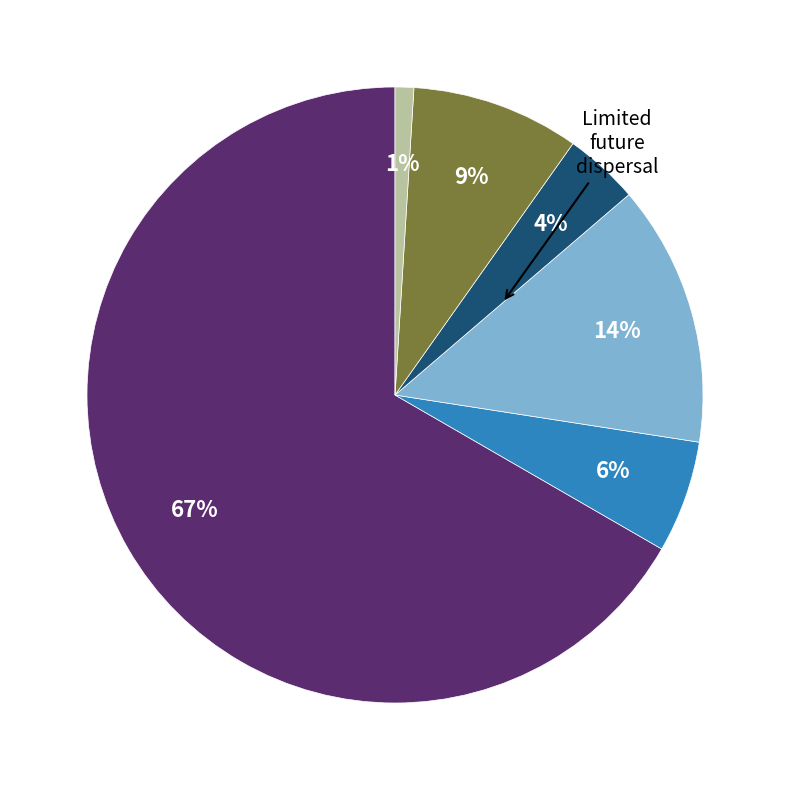

Is there any slice that represents more than half of the pie?

Yes